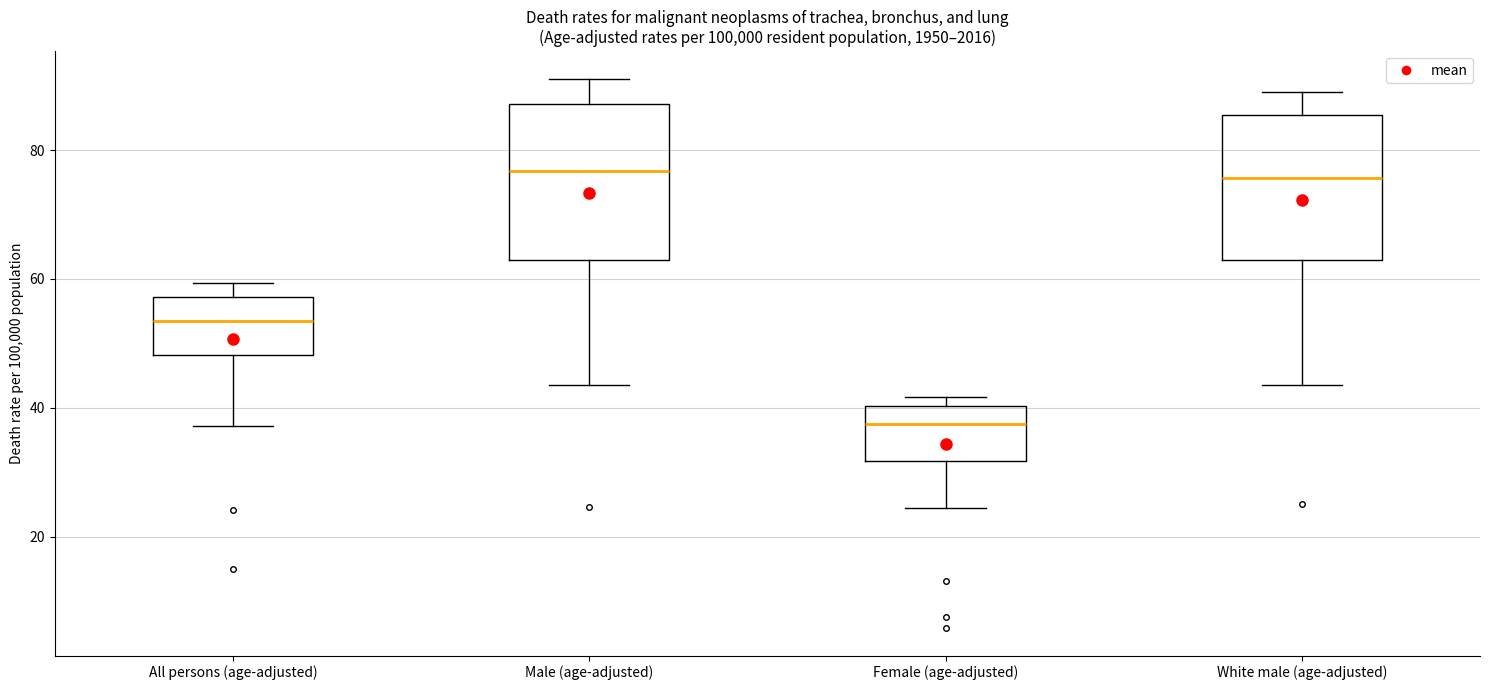

Where is the lower edge of the box for Male (age-adjusted) on the y-axis? The values are not printed on the chart, so give them approximately, as read against the axis.

62